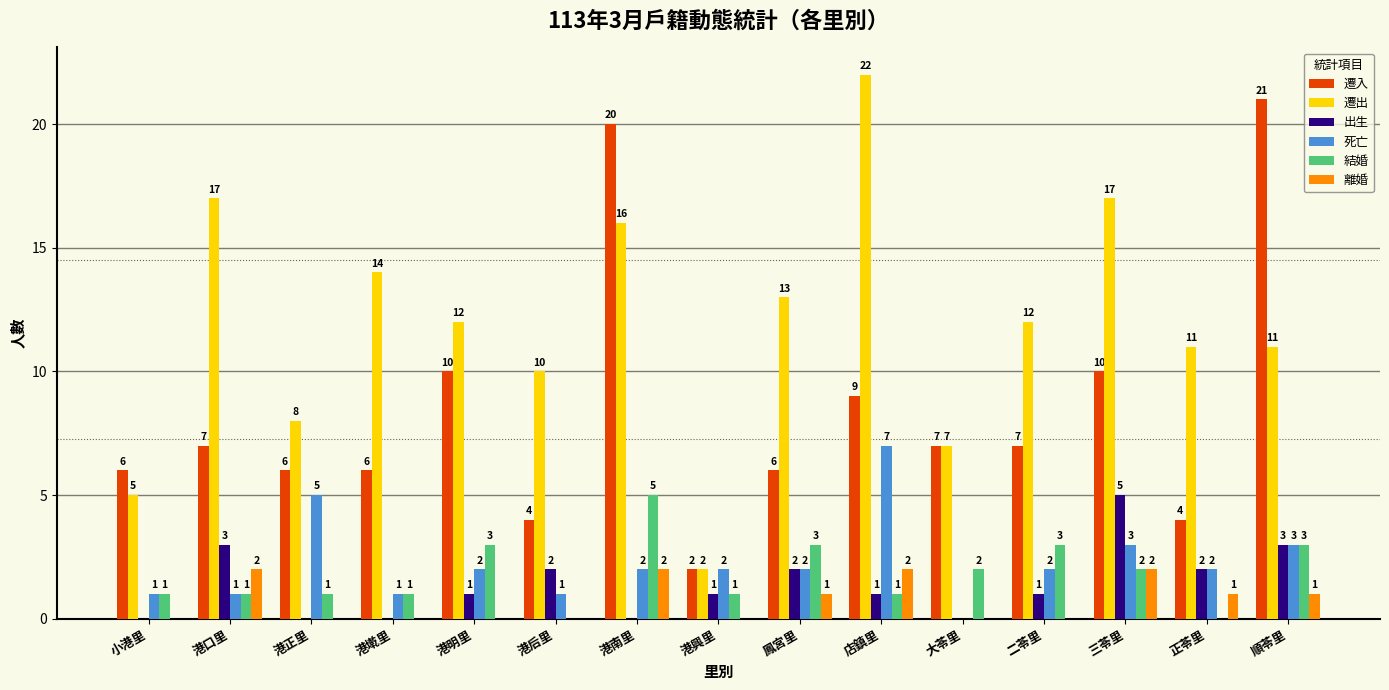

What is the sum of all 離婚 values?

11